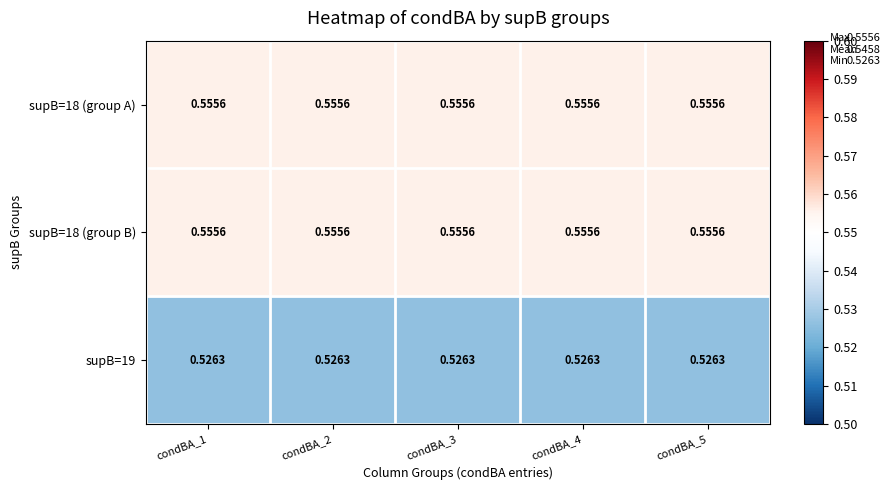

Between condBA_1 and condBA_4, which series saw the biggest shift?

supB=18 (group A)